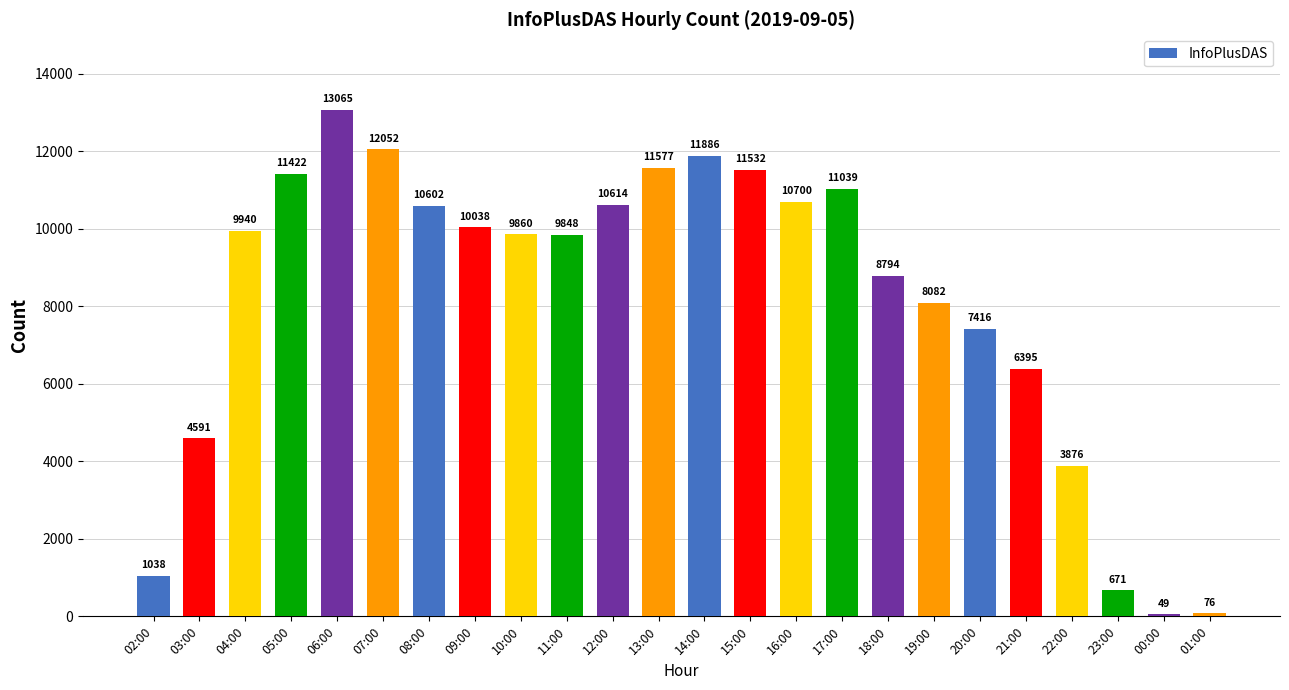

What is the value of the 18th bar from the left?

8082